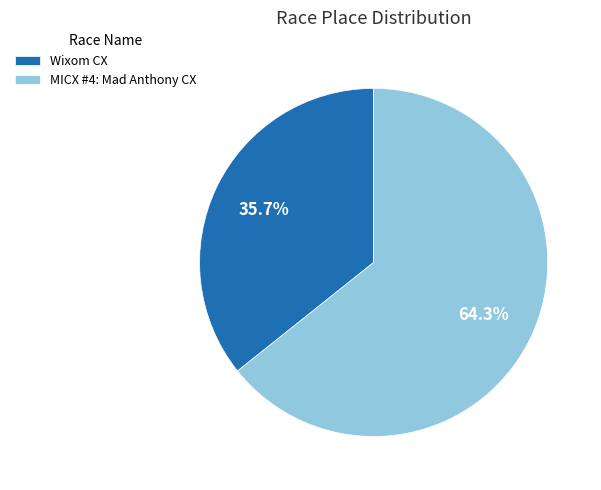

What is the ratio of the value at MICX #4: Mad Anthony CX to the value at Wixom CX?

1.8